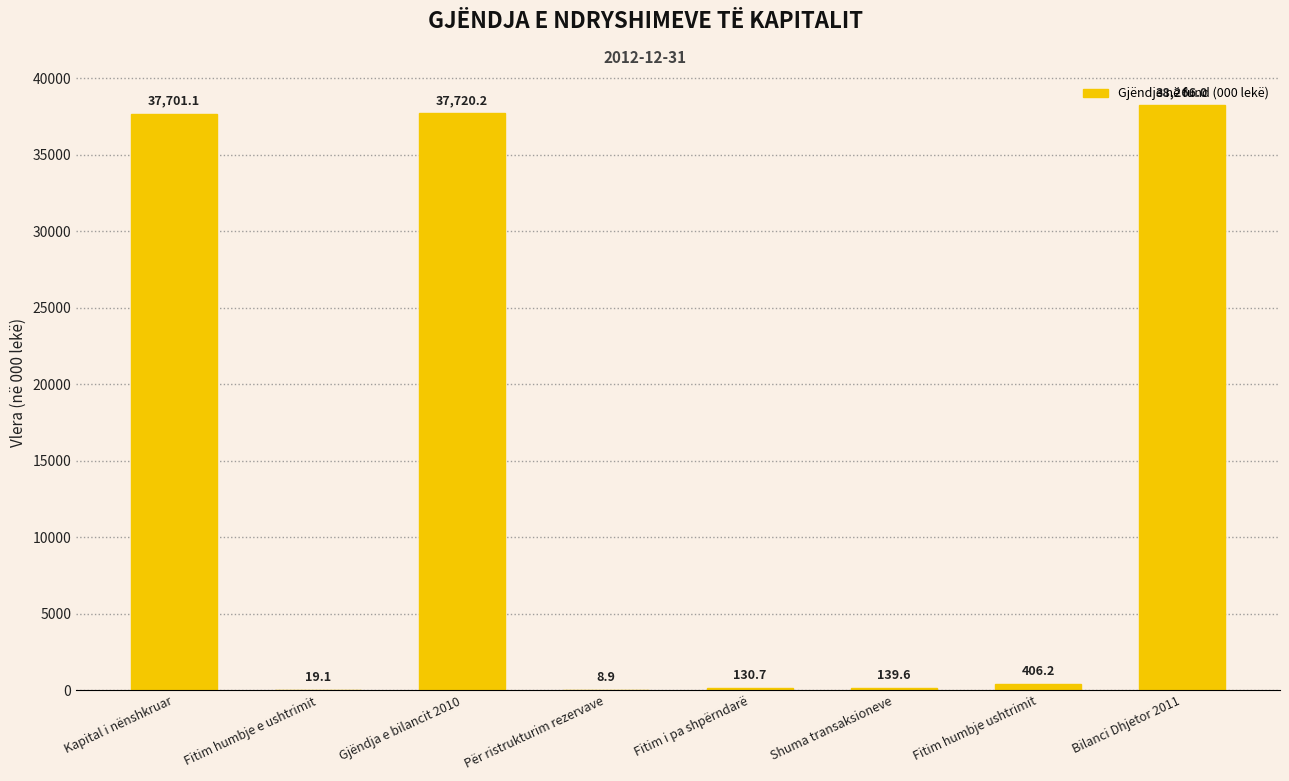

What is the average value?

14299.0